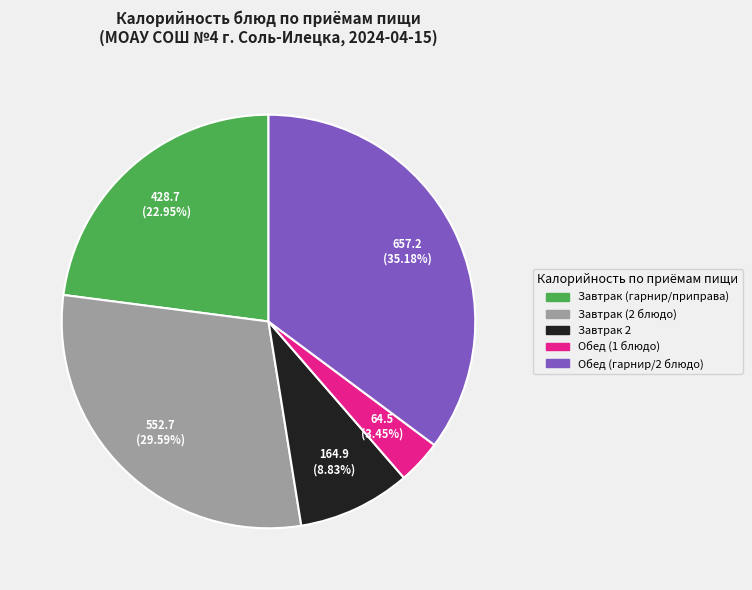

Is there a majority slice in this chart?

No